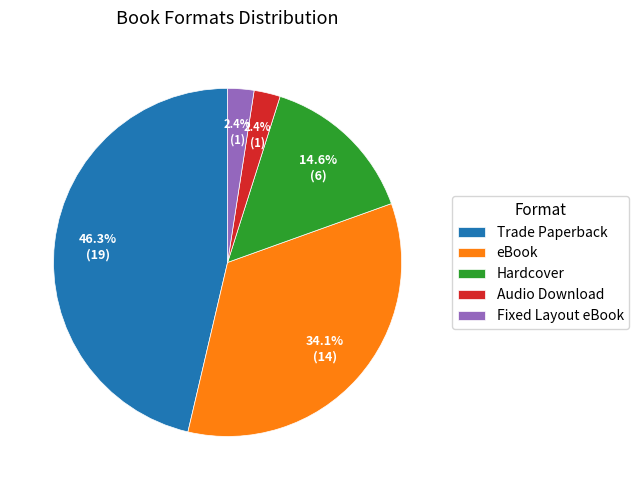

Which slice is the largest?

Trade Paperback